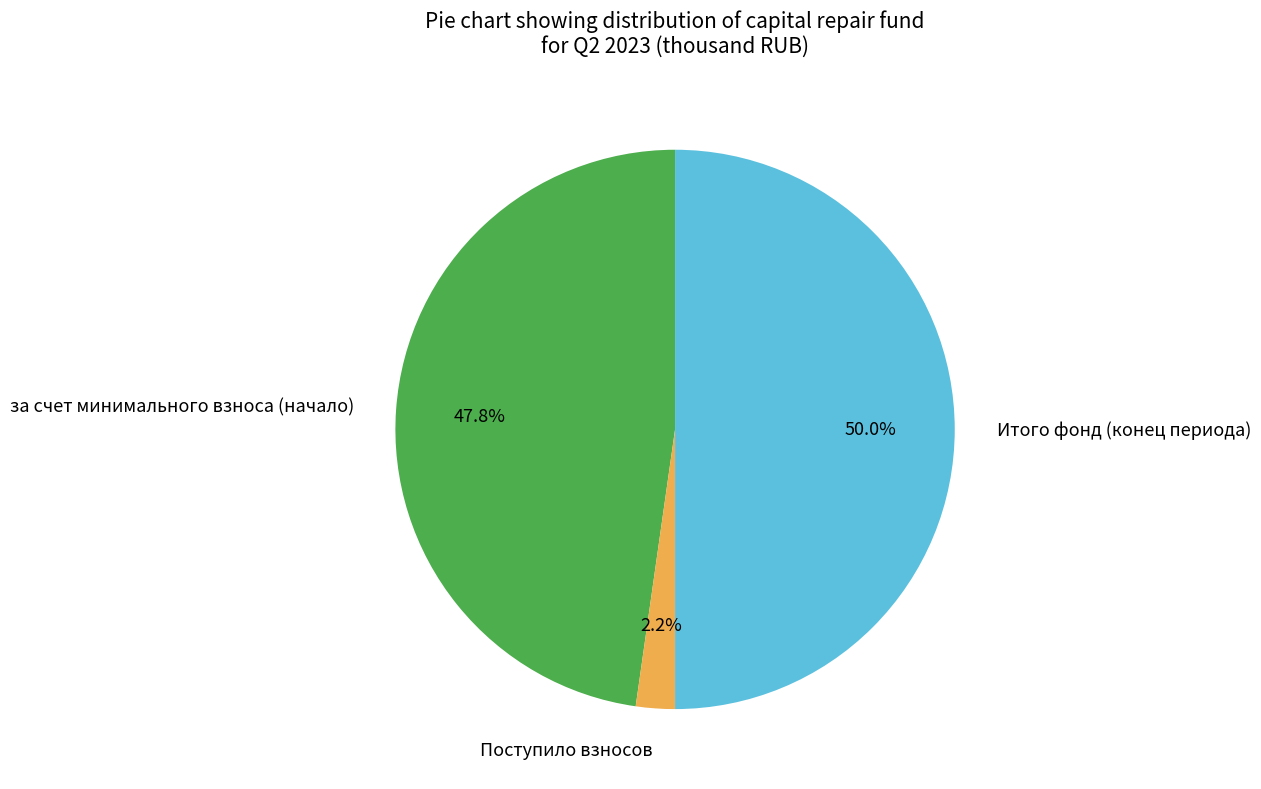

Which category has the biggest portion of the pie?

Итого фонд (конец периода)